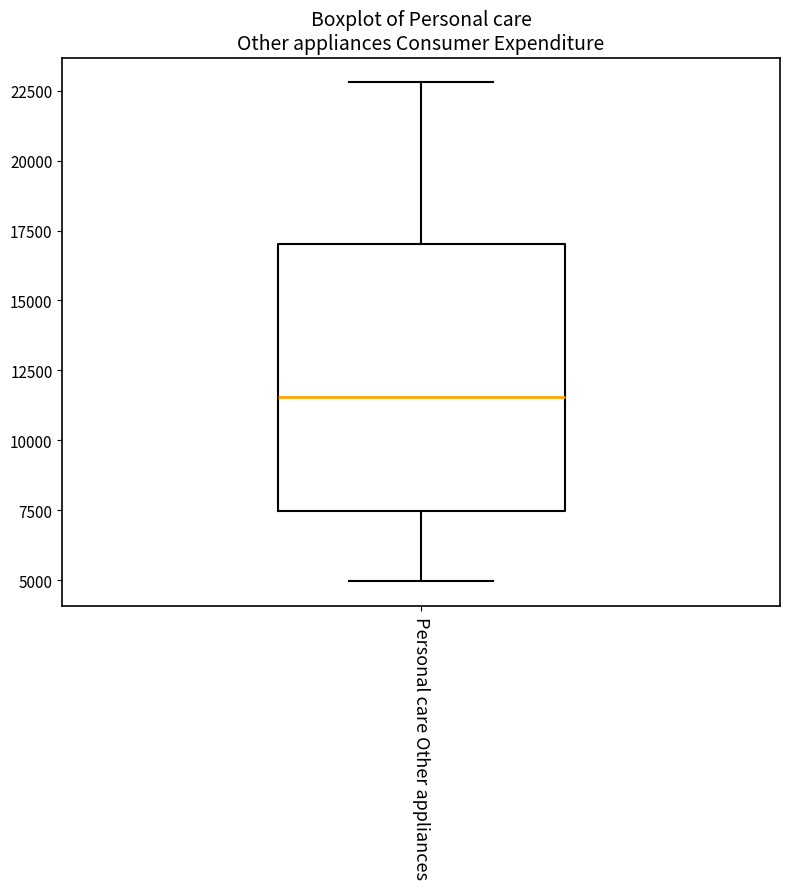

Transcribe this box plot: give where the median line is, the range the box spans, and where the two whiskers end, as read against the y-axis. The values are not printed on the chart, so give them approximately, as read against the axis.

median 11500, box 7500 to 17000, whiskers 5000 to 23000